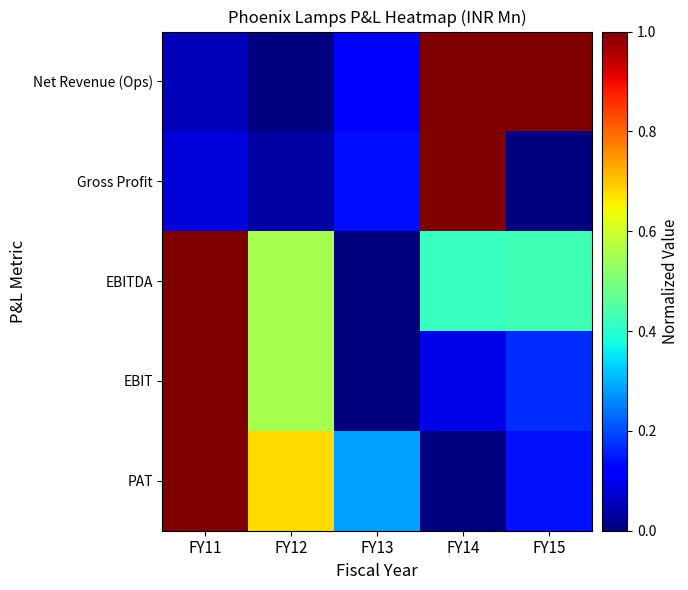

Which series has the largest range (max minus min)?

Net Revenue (Ops)